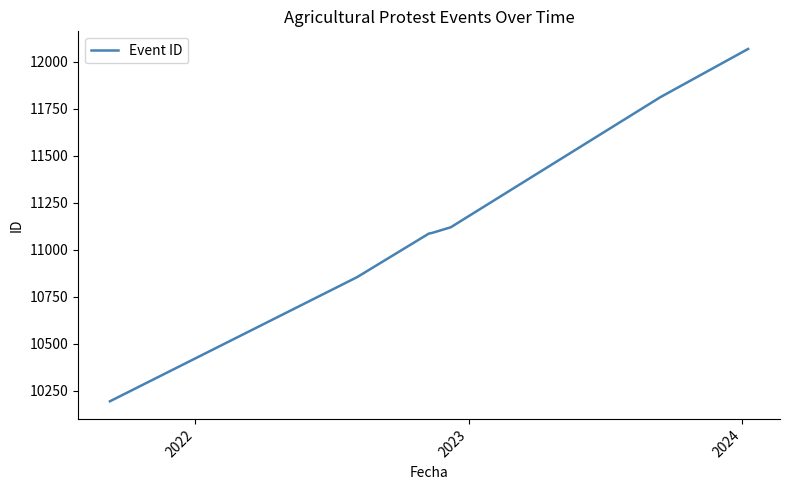

What is the average value?

11164